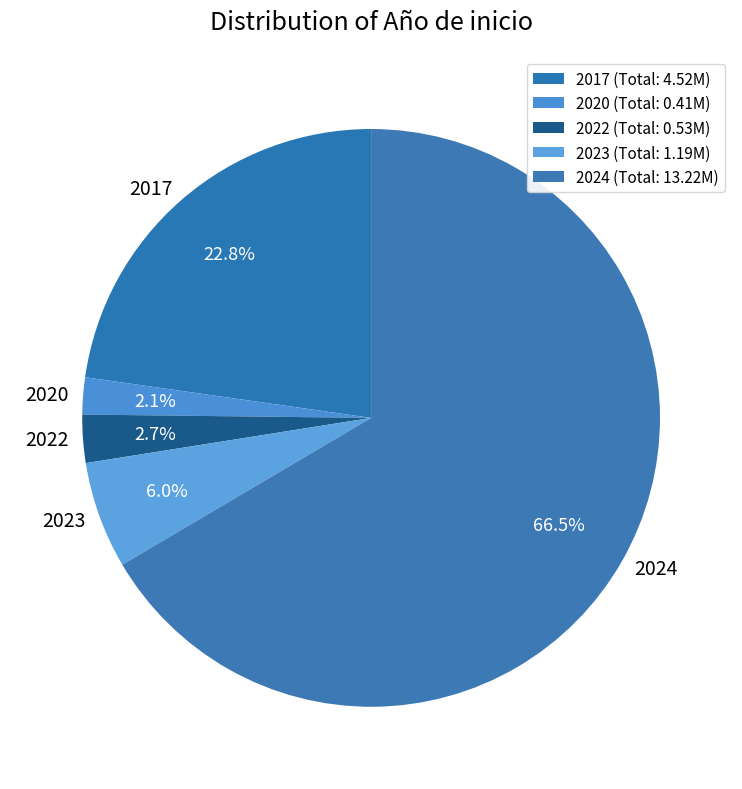

Which has a higher value, 2020 or 2022?

2022